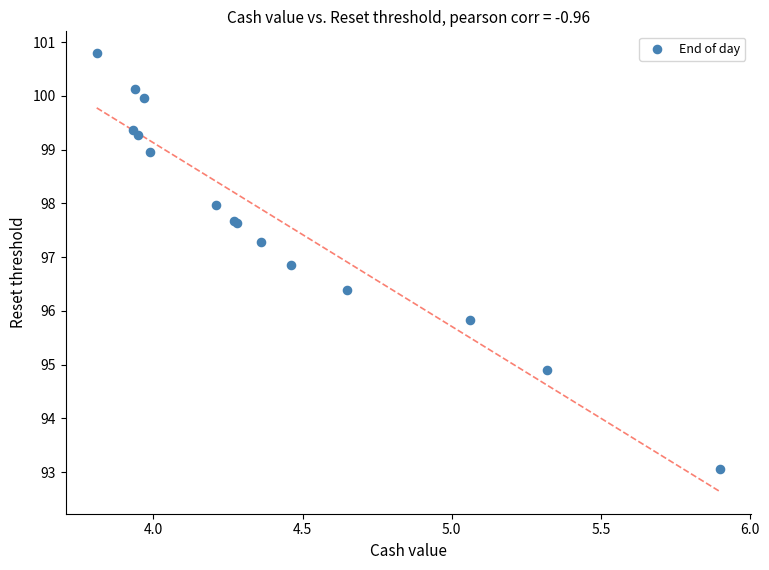

What Y value in the scatter plot is closest to 96?

95.8